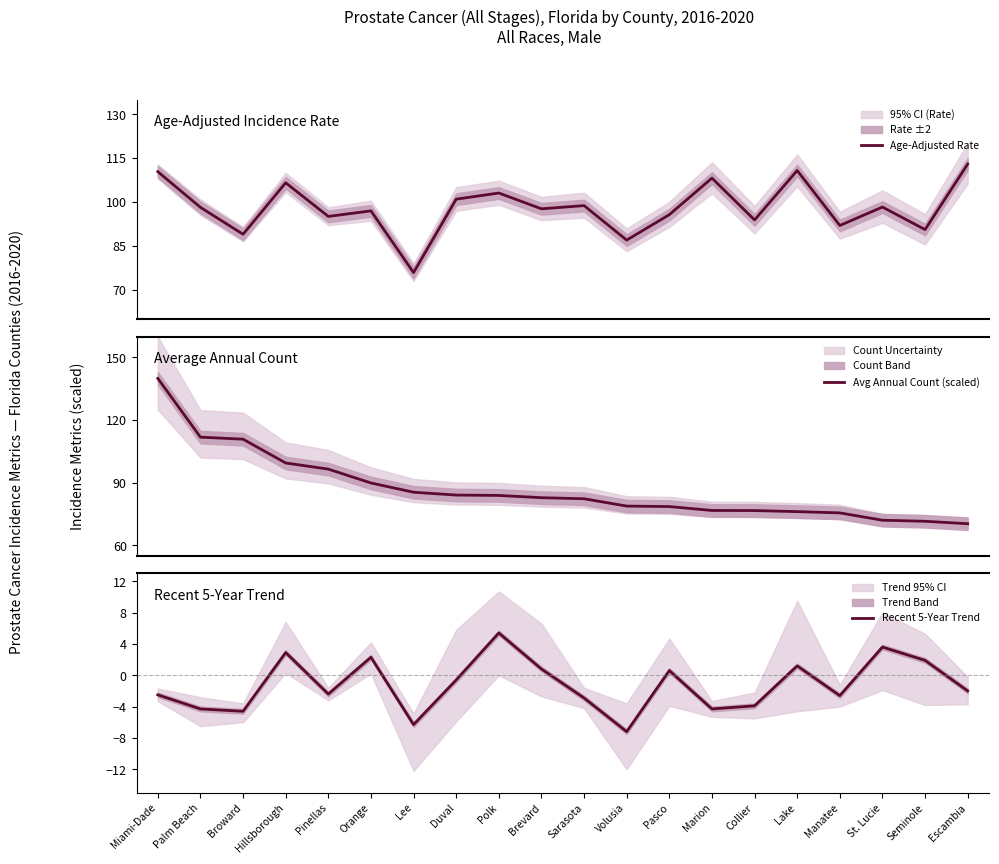

Read the Avg Annual Count (scaled) value at Pasco.

78.6